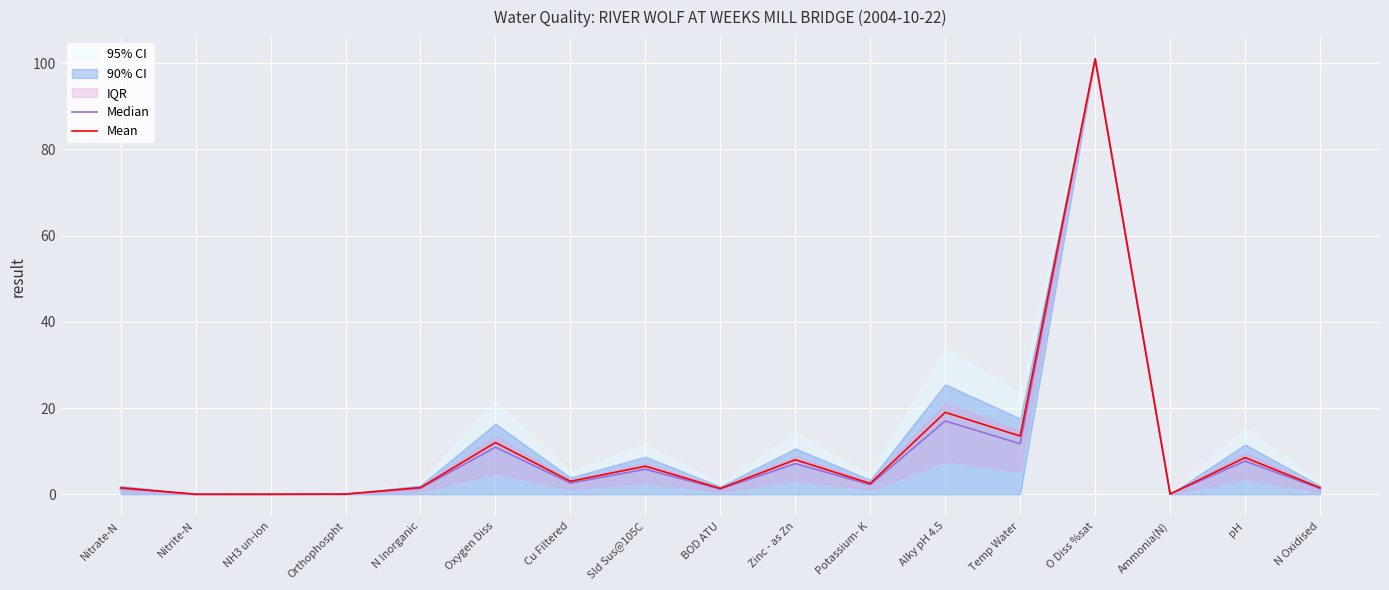

How many series are shown in this chart?

2